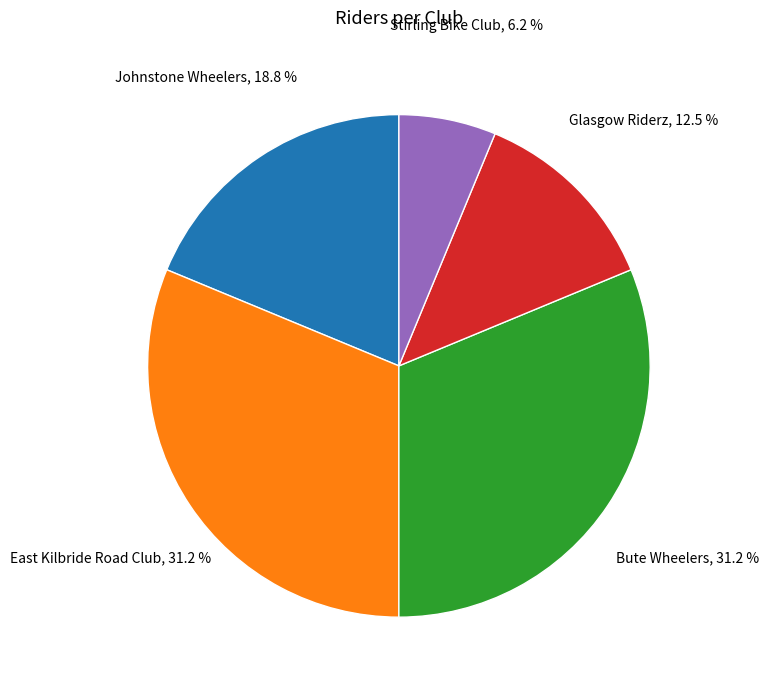

Combined, do Bute Wheelers and East Kilbride Road Club account for over 50%?

Yes